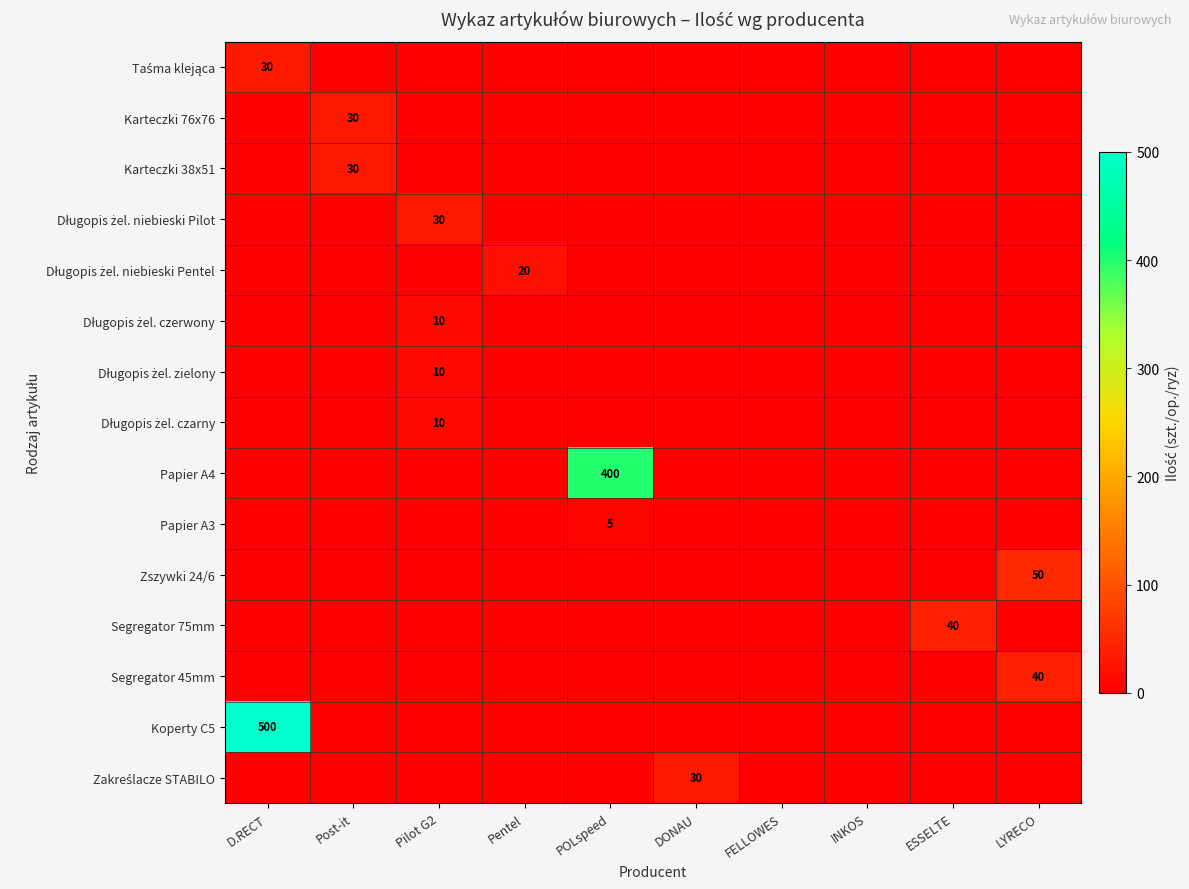

Is it true that Segregator 45mm equals 0 at INKOS?

True